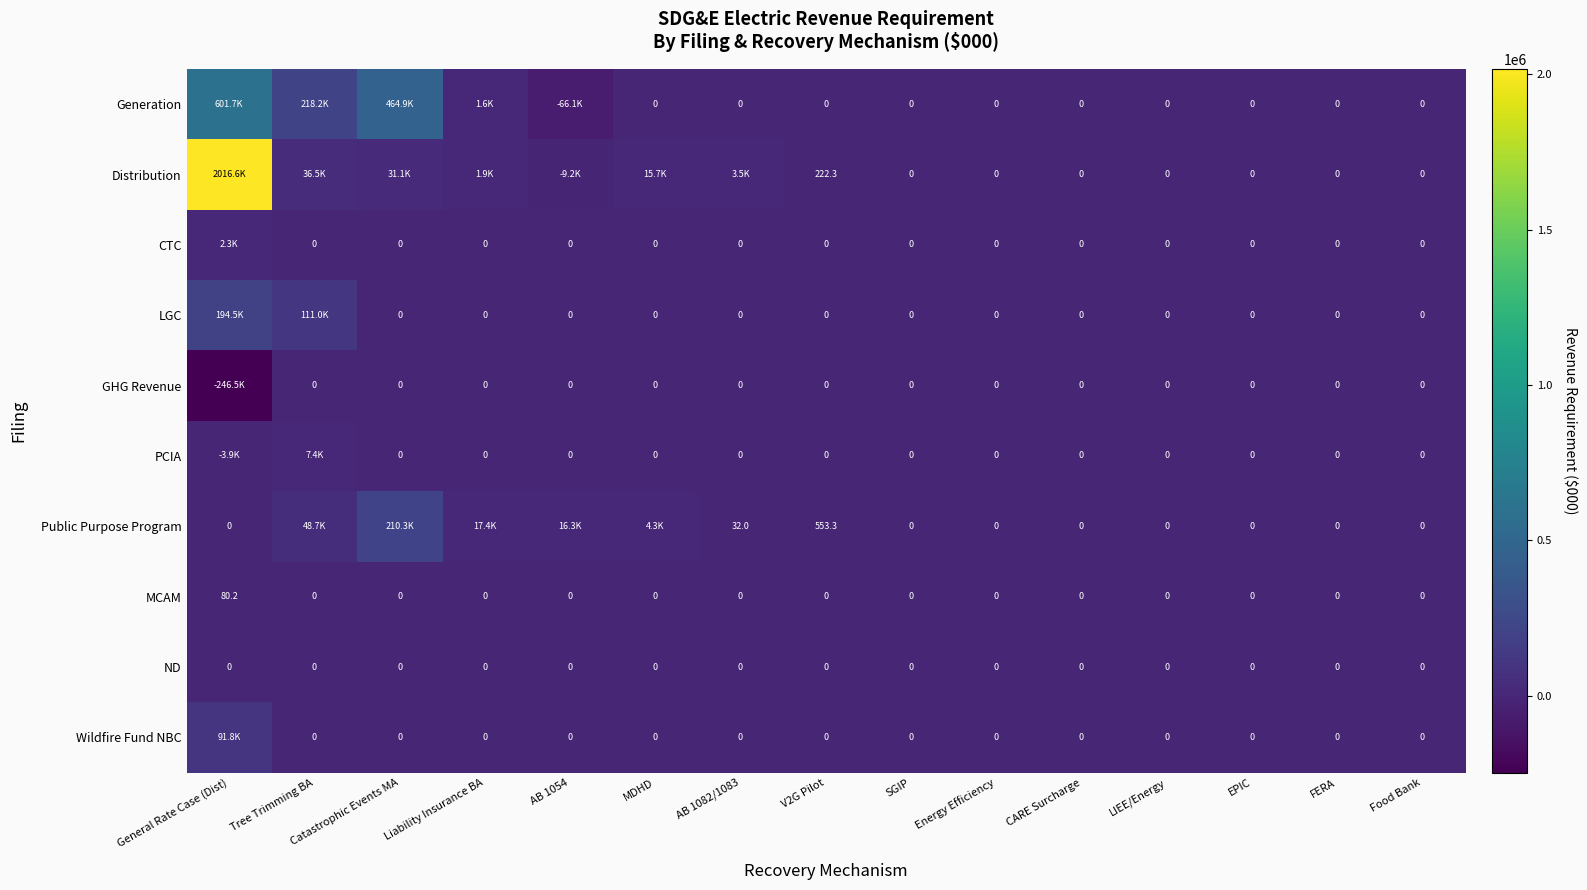

How many values in the MCAM series exceed 0?

1